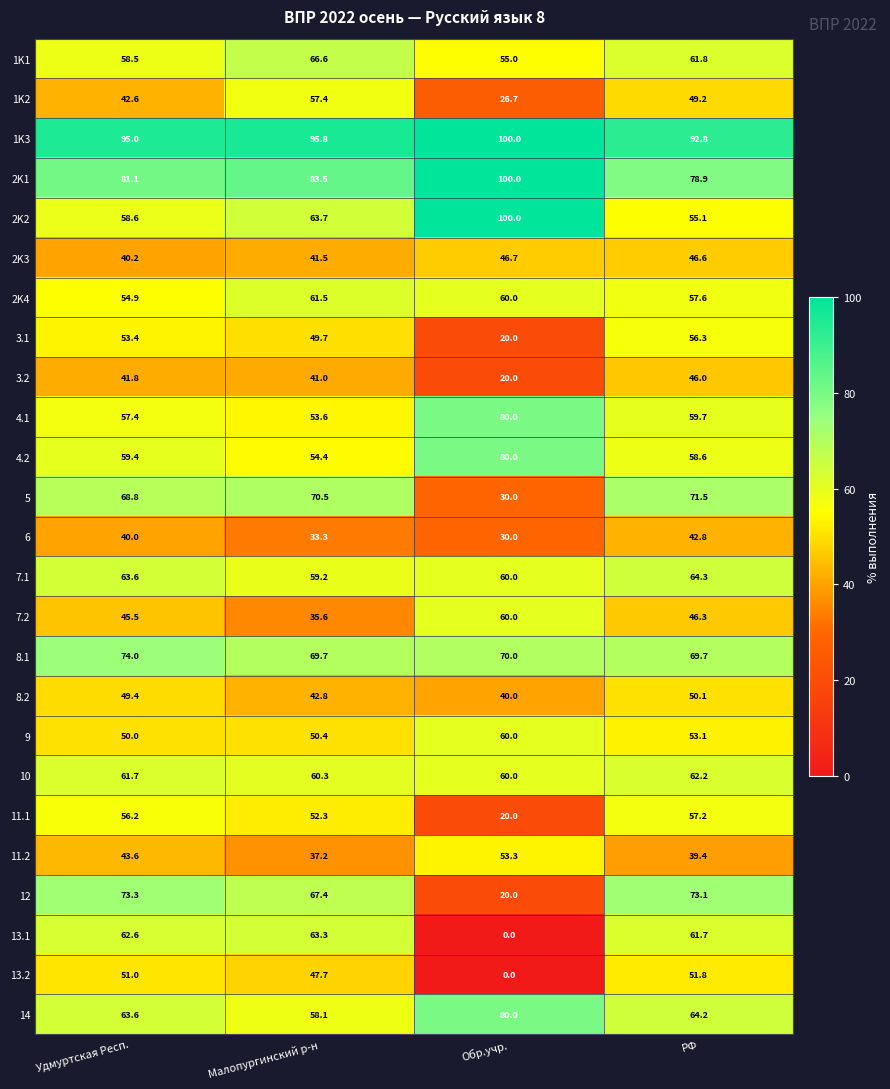

Count the 8.1 values in the range 69 to 74.

4